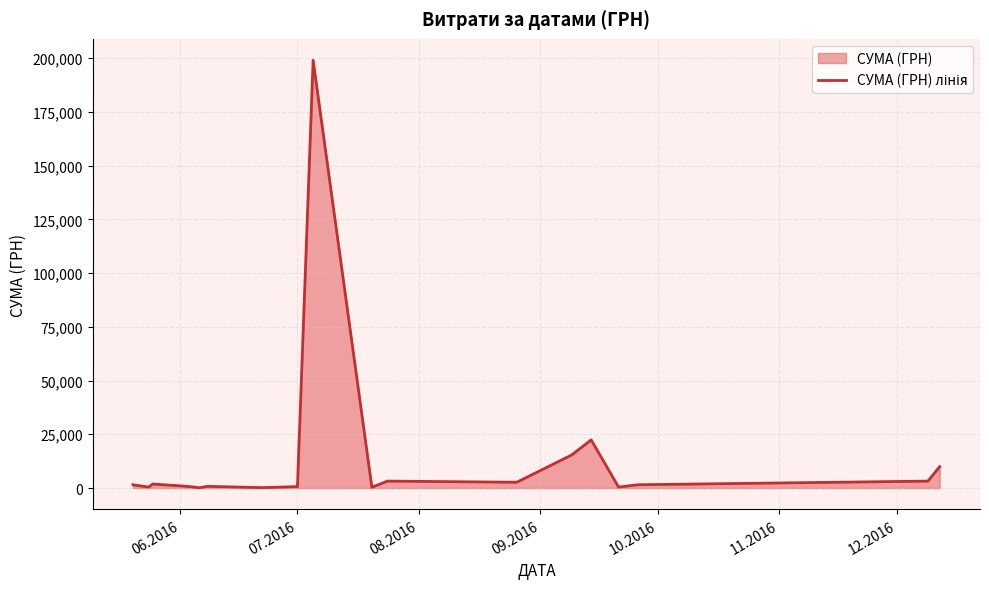

What is the value of the 14th point from the left?

22400.6